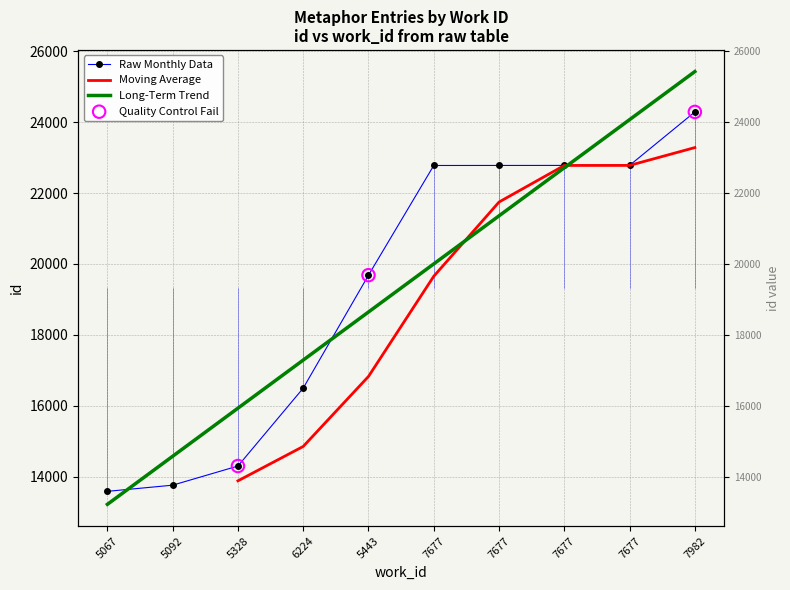

Which has a higher value, 7982 or 7677?

7982